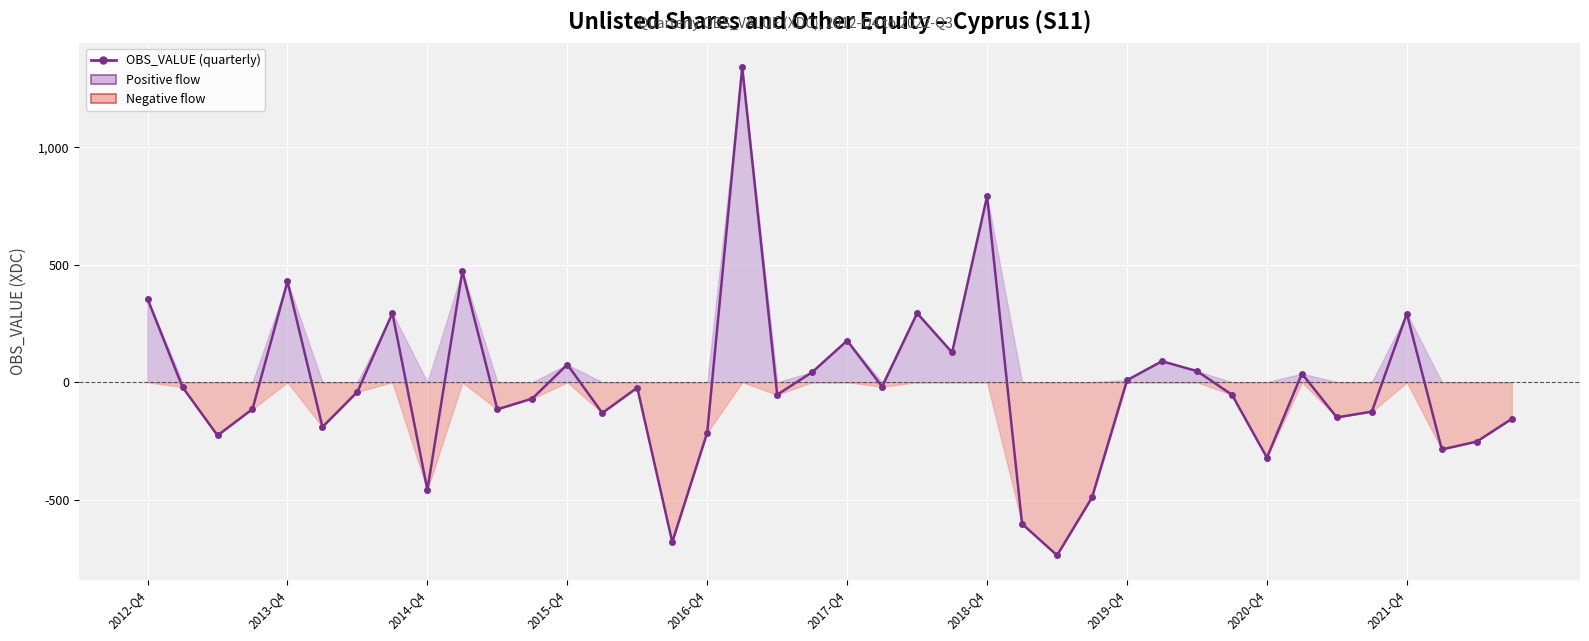

How many lines are shown in the chart?

1